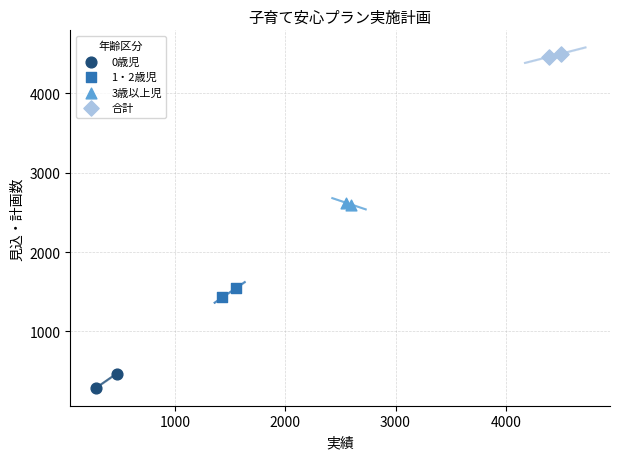

What are all the series names shown in the legend?

0歳児, 1・2歳児, 3歳以上児, 合計